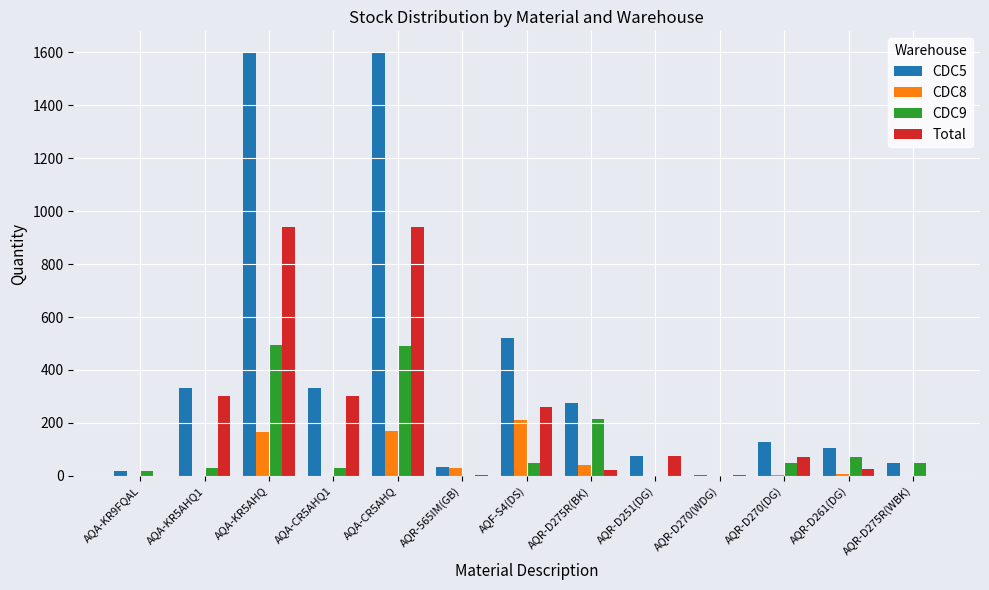

How many categories are shown in the chart?

13